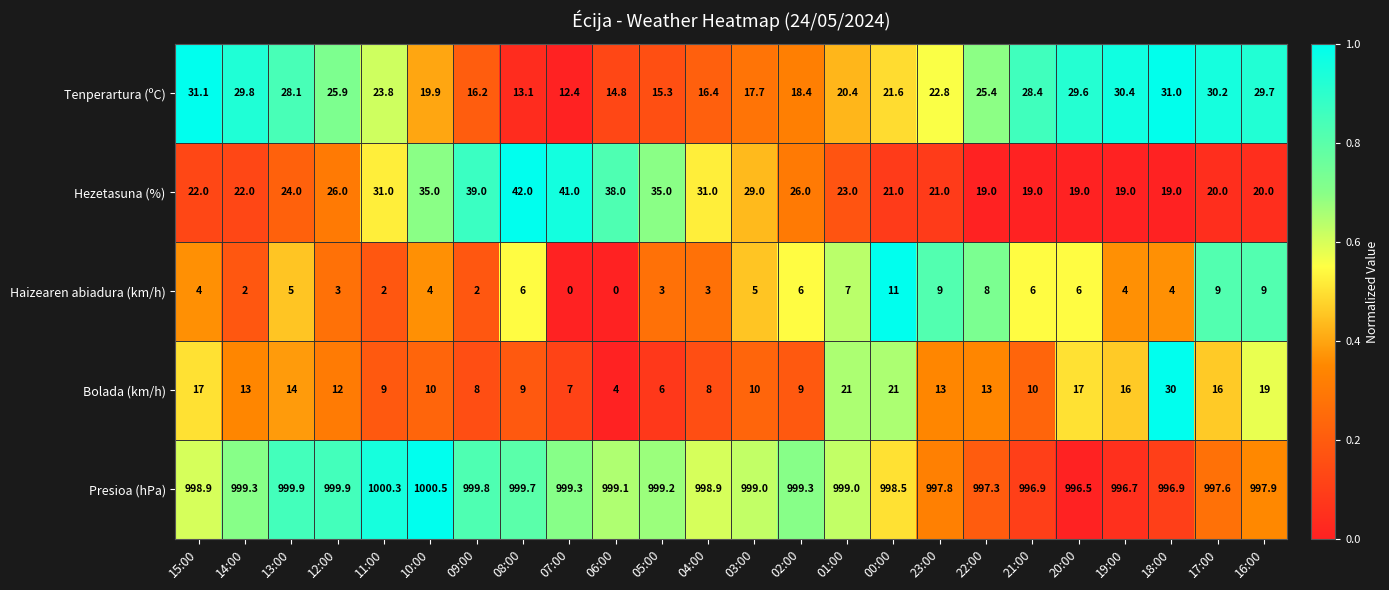

Rank the series at 03:00 from highest to lowest value.

Presioa (hPa), Hezetasuna (%), Tenperartura (ºC), Bolada (km/h), Haizearen abiadura (km/h)